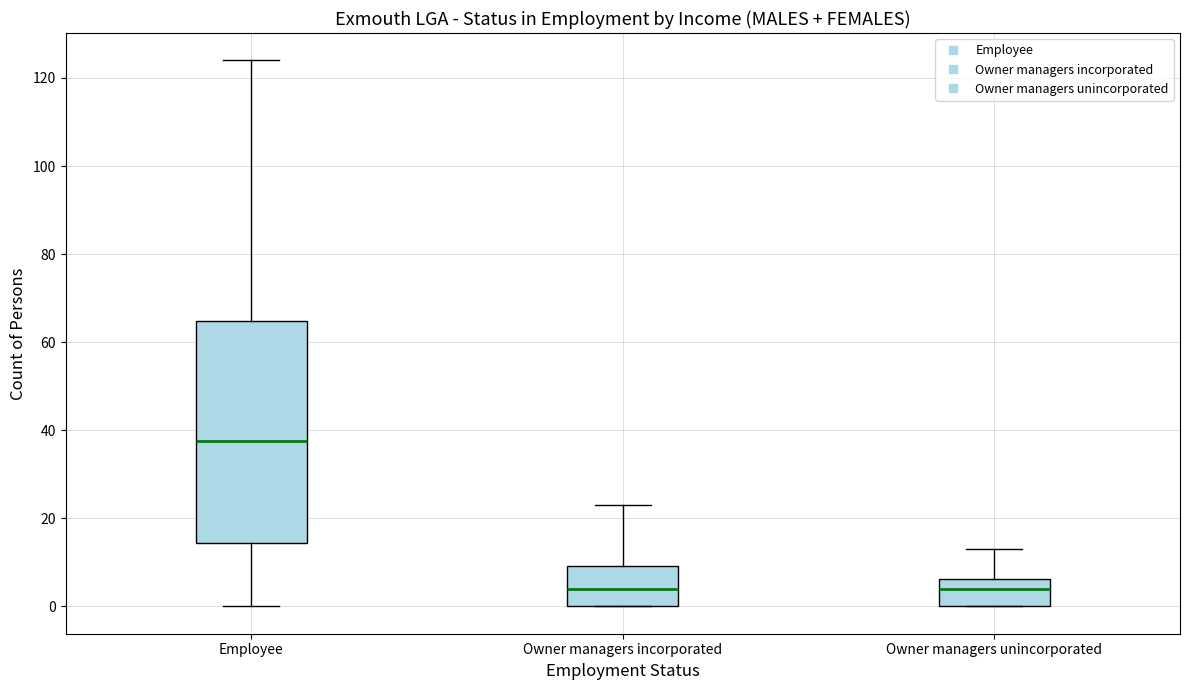

Where is the lower edge of the box for Owner managers unincorporated on the y-axis? The values are not printed on the chart, so give them approximately, as read against the axis.

0